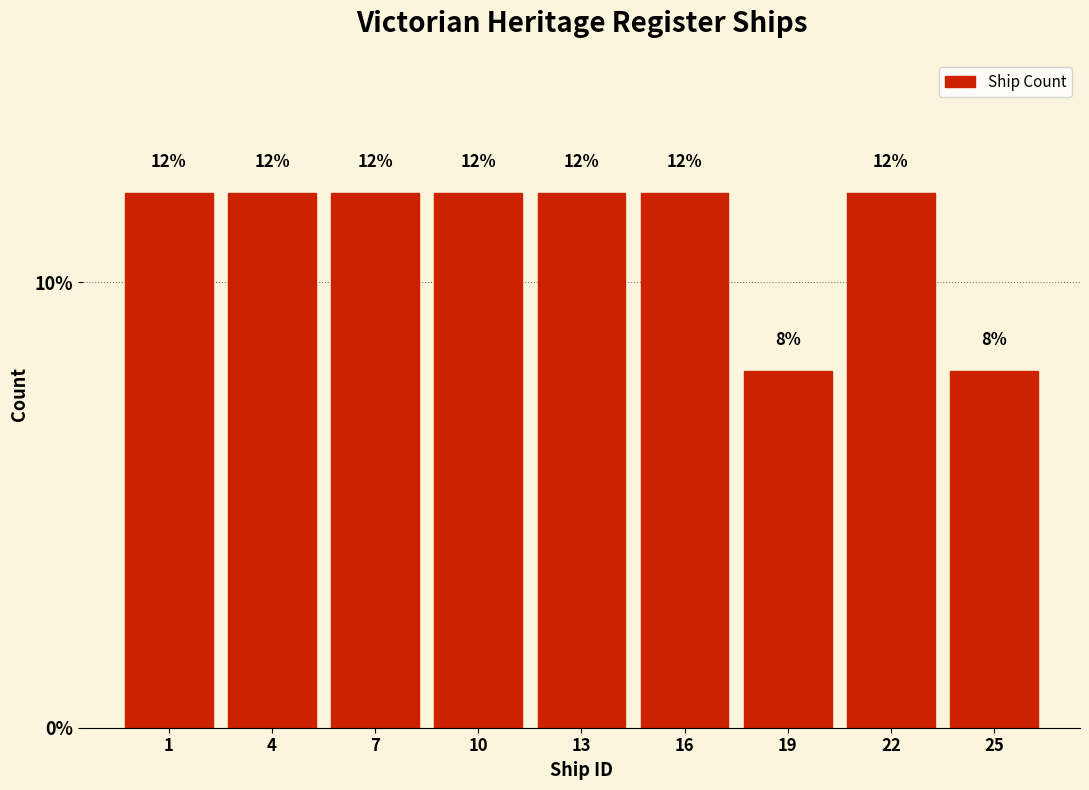

Reading left to right, list all the values displayed in this chart.

1=12	4=12	7=12	10=12	13=12	16=12	19=8	22=12	25=8